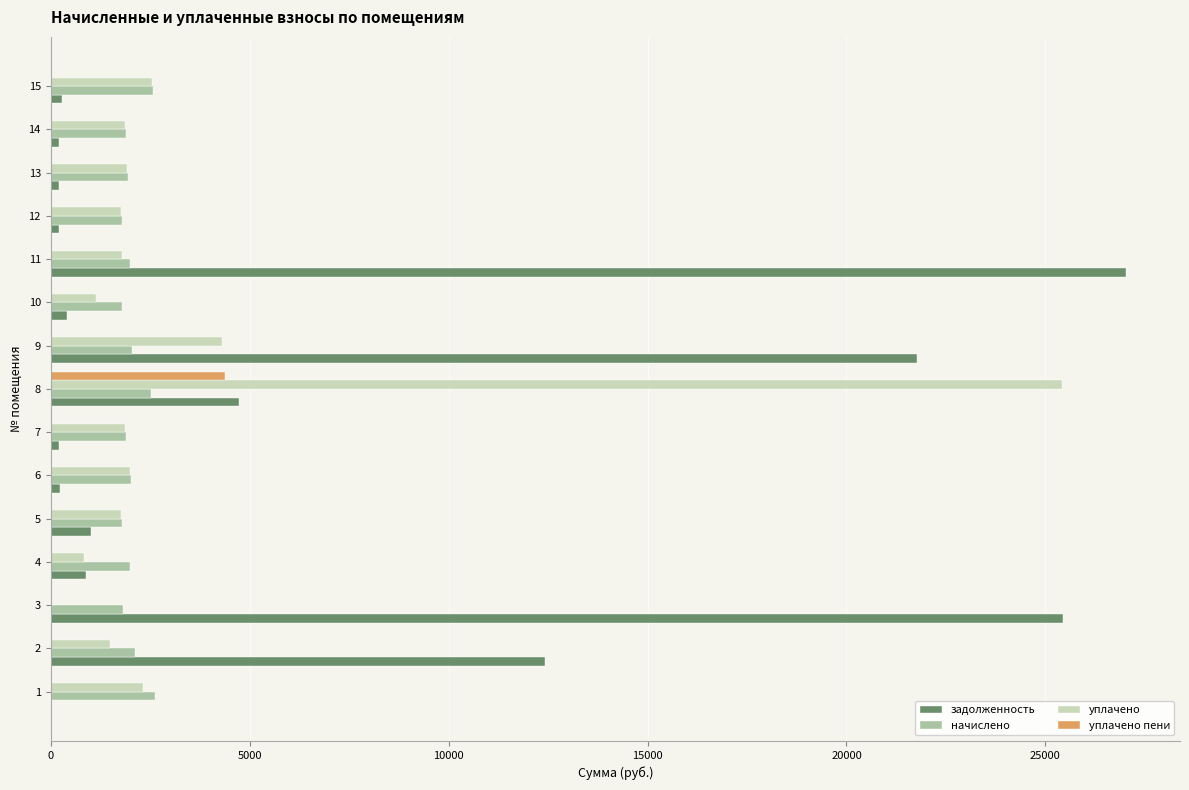

At which category is the sum across all series the highest?

8